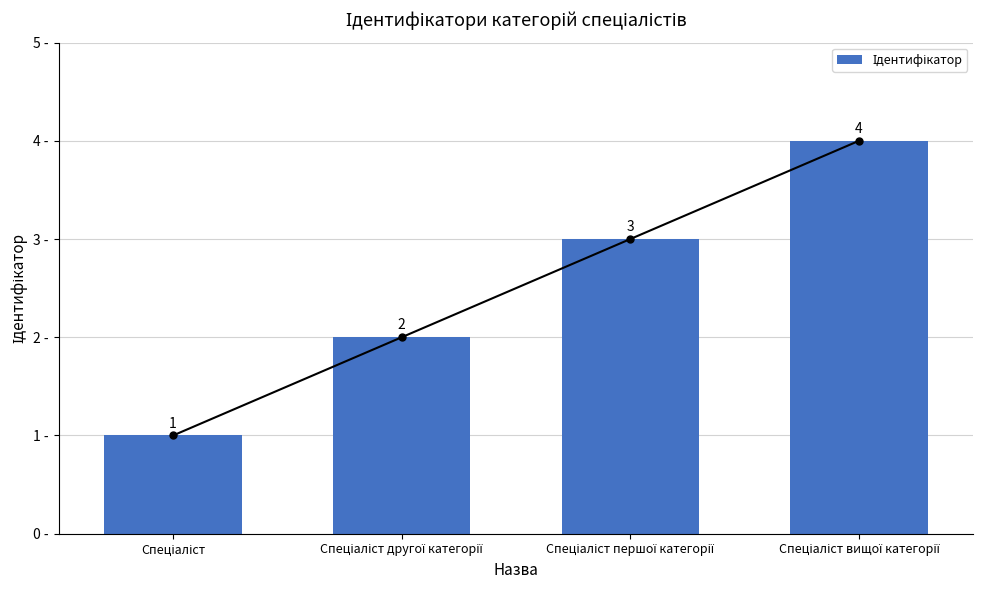

Is it true that the value at Спеціаліст вищої категорії is 4?

True